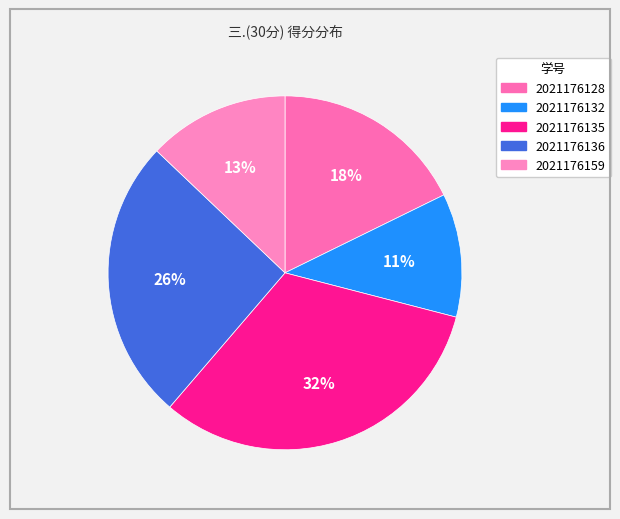

Approximately how many times larger is the value at 2021176135 compared to 2021176159?

2.5